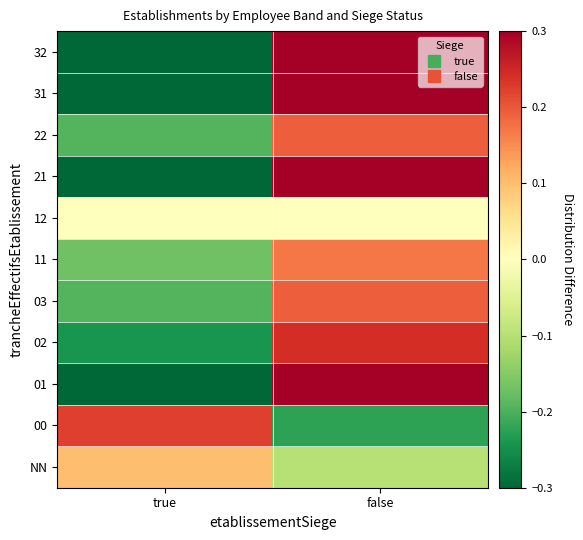

Reading left to right, transcribe all the data shown in this chart.

NN: true=0.1	false=-0.1
00: true=0.2	false=-0.2
01: true=-0.4	false=0.4
02: true=-0.2	false=0.2
03: true=-0.2	false=0.2
11: true=-0.2	false=0.2
12: true=0.0	false=-0.0
21: true=-0.4	false=0.4
22: true=-0.2	false=0.2
31: true=-0.4	false=0.4
32: true=-0.4	false=0.4